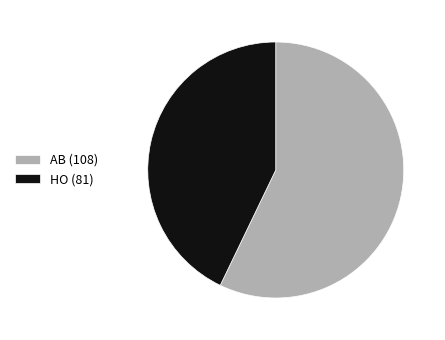

Between HO (81) and AB (108), which is larger?

AB (108)